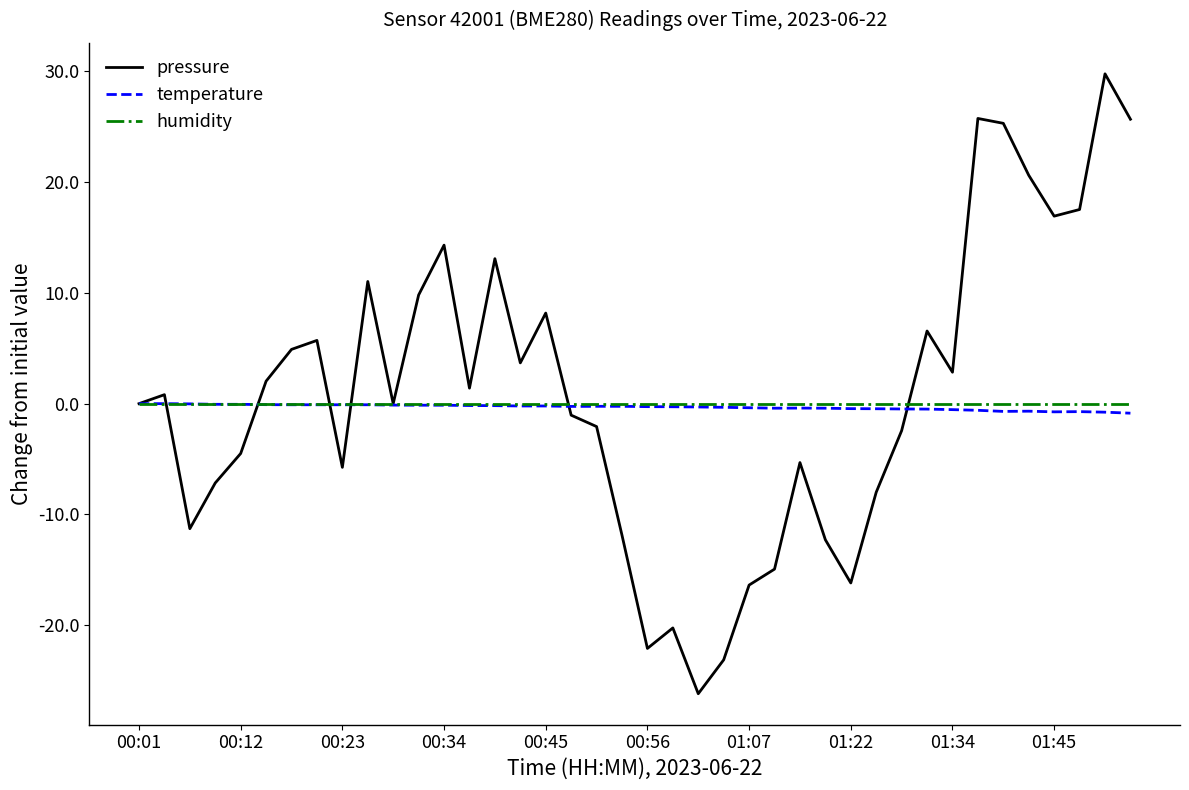

What is the smallest value displayed?

-26.2